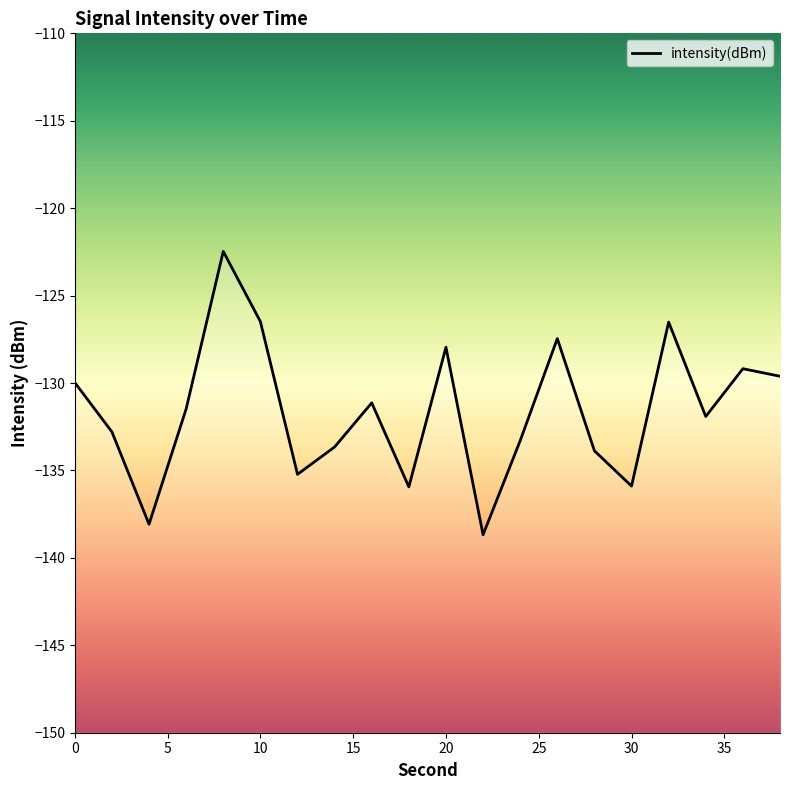

How many values exceed -131?

8